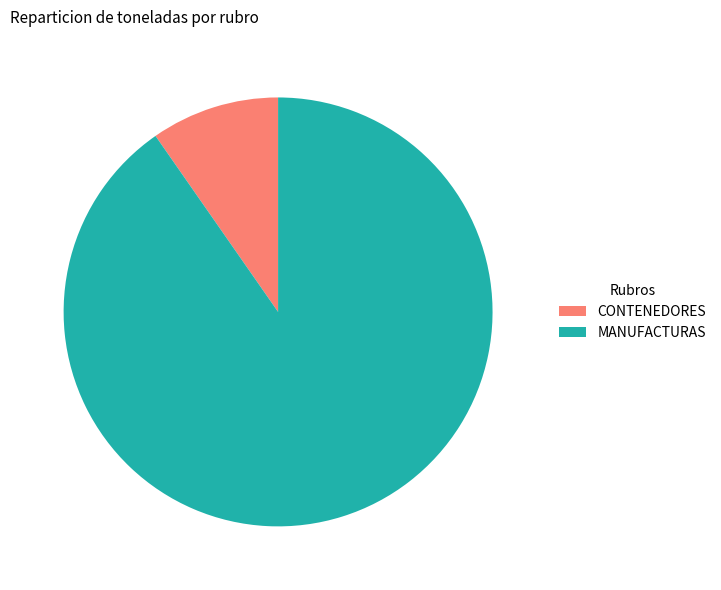

Is CONTENEDORES the majority of the pie?

No